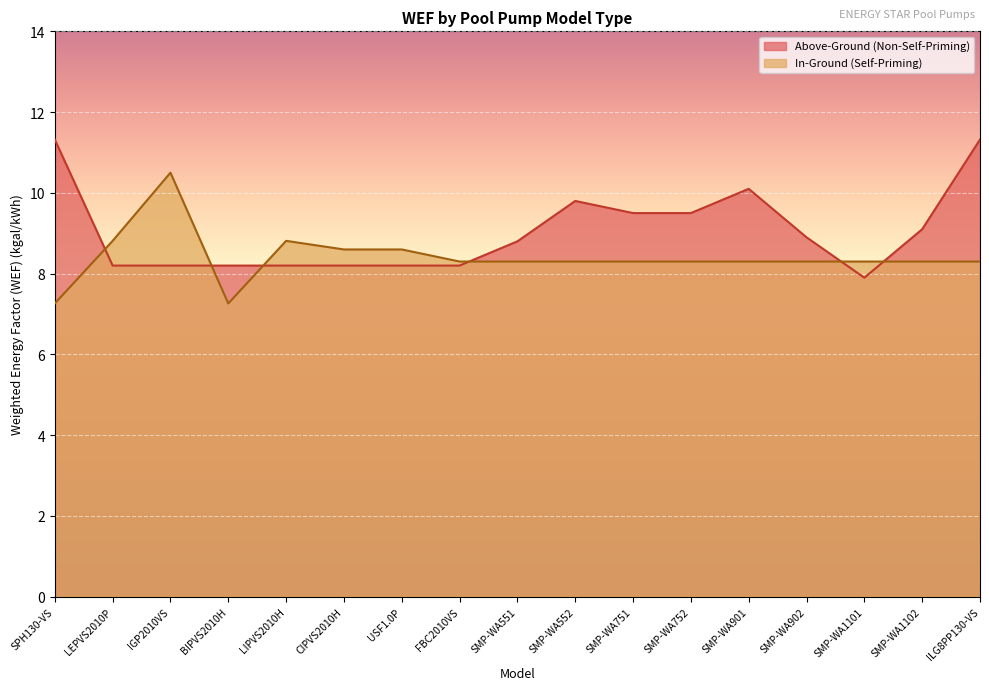

After their last crossing, which series has the higher values: In-Ground (Self-Priming) or Above-Ground (Non-Self-Priming)?

Above-Ground (Non-Self-Priming)